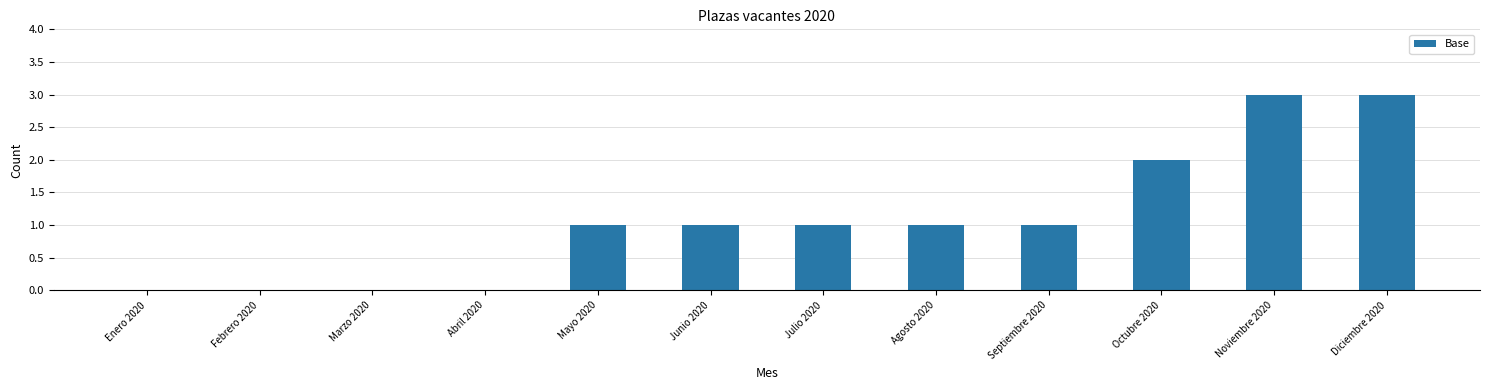

The chart shows a value of 1 at Mayo 2020. True or false?

True